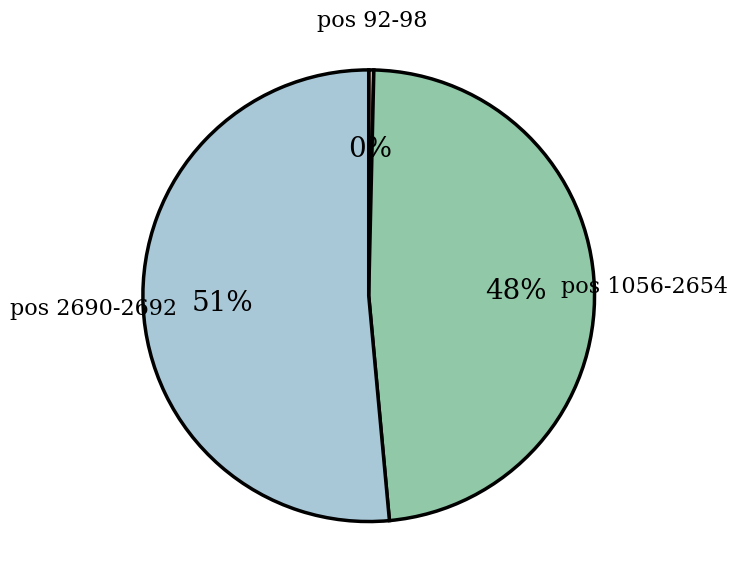

Count the number of slices in the pie.

3